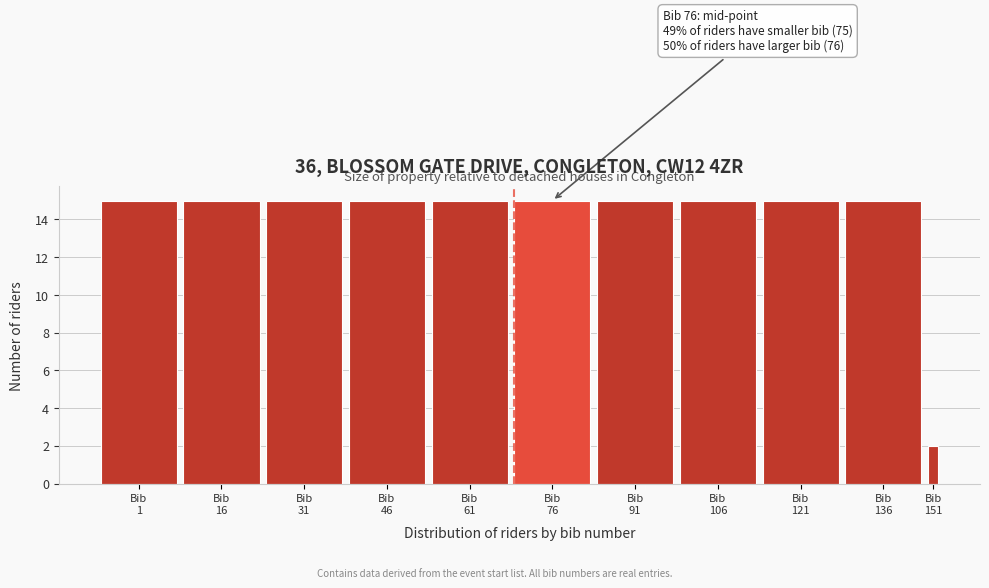

Reading left to right, list all the values displayed in this chart.

15	15	15	15	15	15	15	15	15	15	2